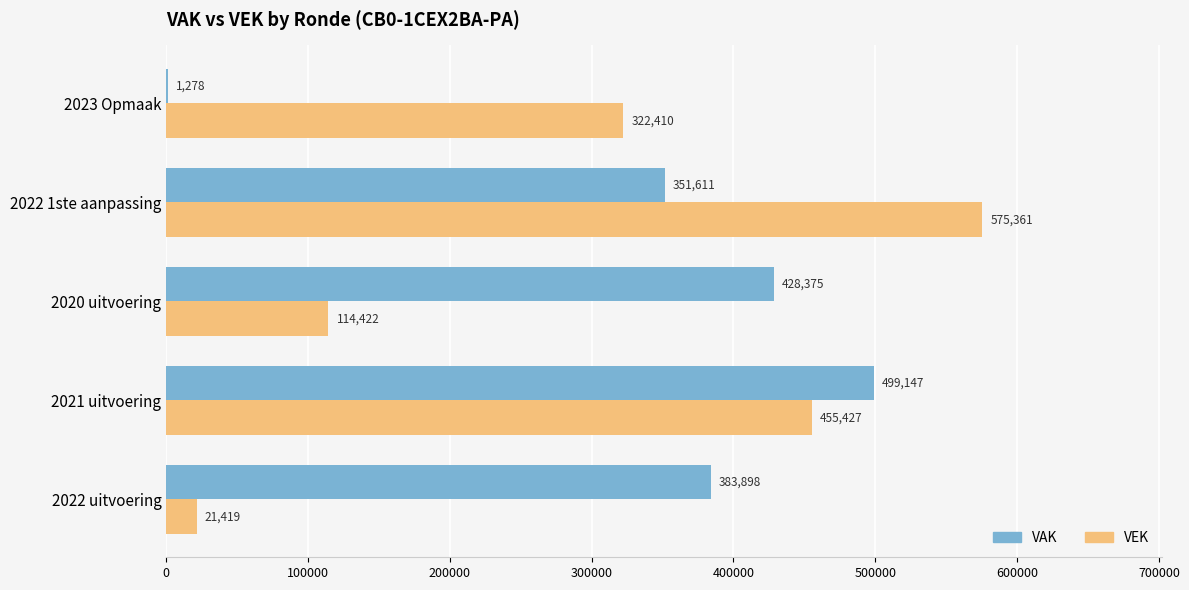

What is the maximum value for VAK?

499147